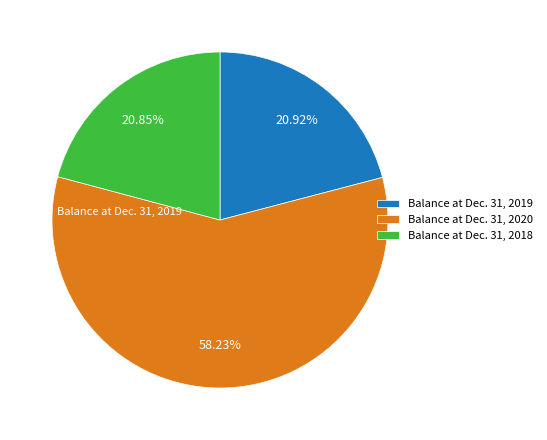

Do Balance at Dec. 31, 2020 and Balance at Dec. 31, 2018 together represent more than half of the pie?

Yes